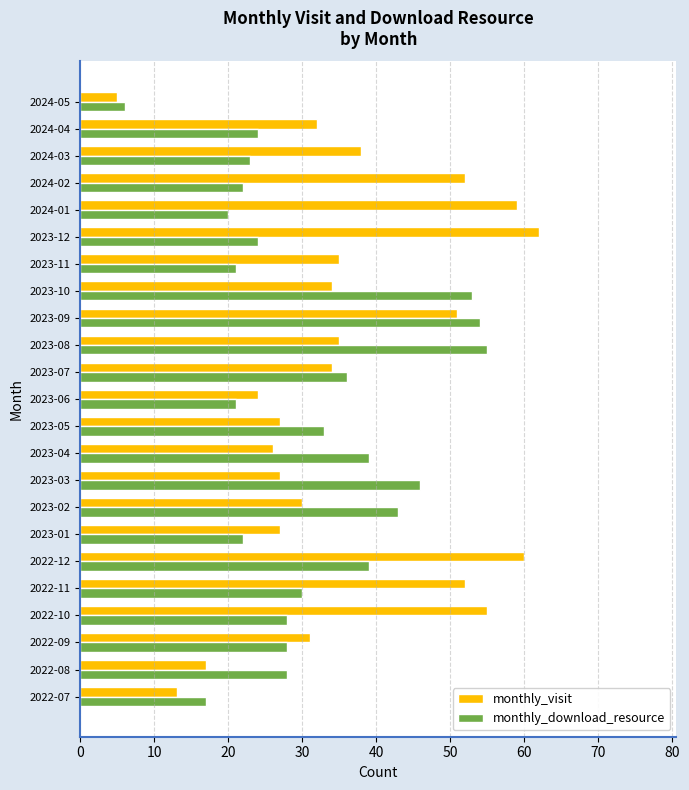

At 2023-05, list the series in order from smallest to largest.

monthly_visit, monthly_download_resource